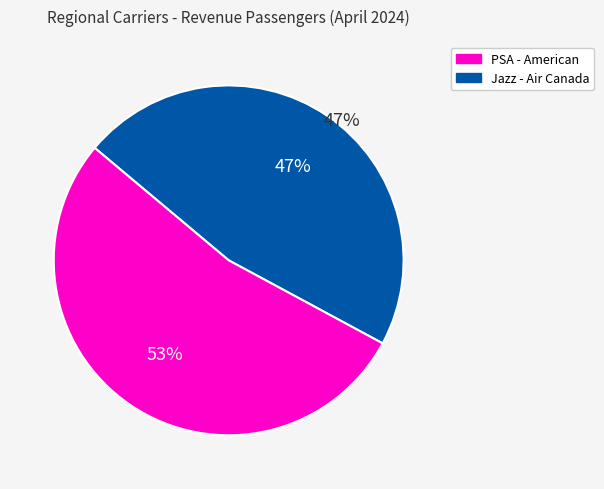

To the nearest percent, what is the average slice percentage?

50%